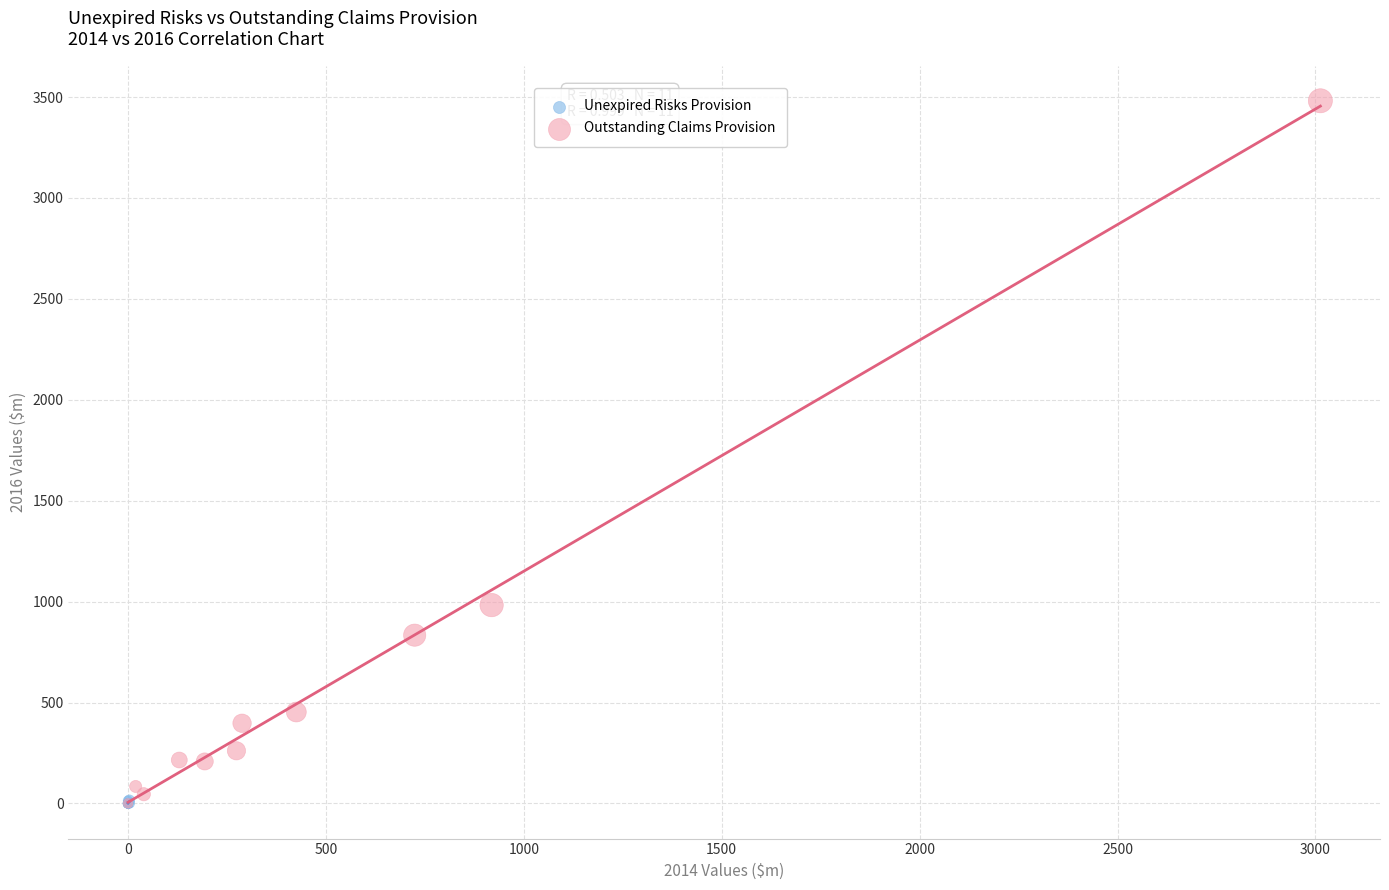

Which series has the widest spread of Y values?

Outstanding Claims Provision